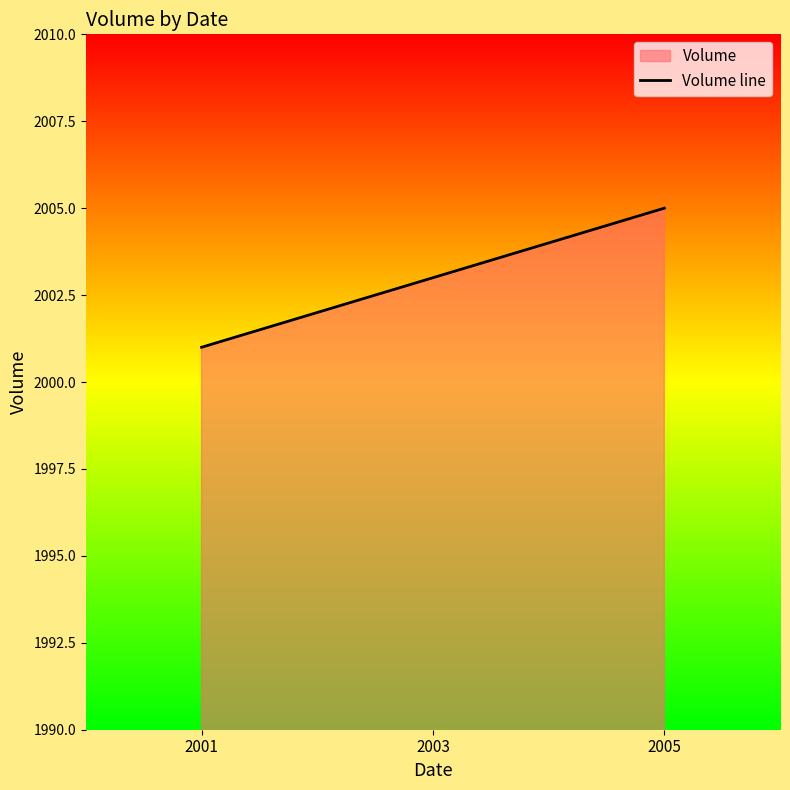

Reading left to right, what are all the values shown in this chart?

2001=2001	2003=2003	2005=2005